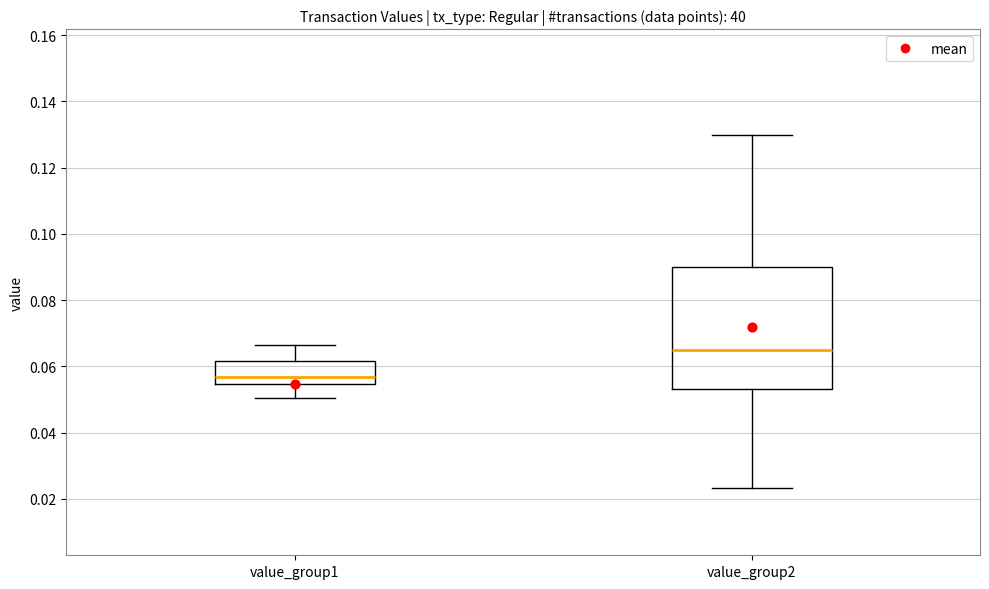

Reading left to right, read every box against the y-axis: the position of its median line, the range the box covers, and the ends of its whiskers. The values are not printed on the chart, so give them approximately, as read against the axis.

value_group1: median 0.056, box 0.054 to 0.062, whiskers 0.050 to 0.066
value_group2: median 0.064, box 0.054 to 0.090, whiskers 0.024 to 0.130